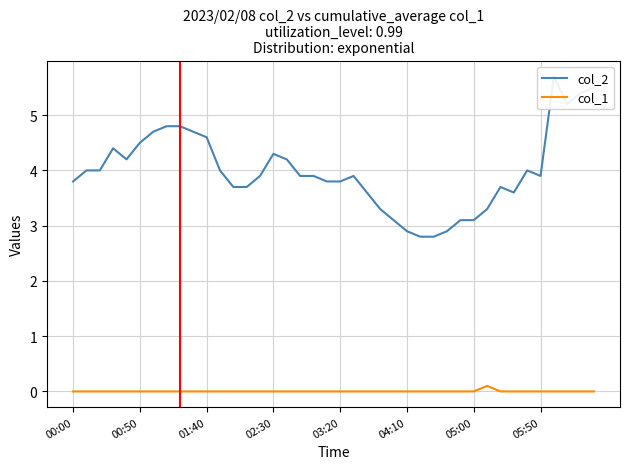

What is the greatest value displayed?

5.7